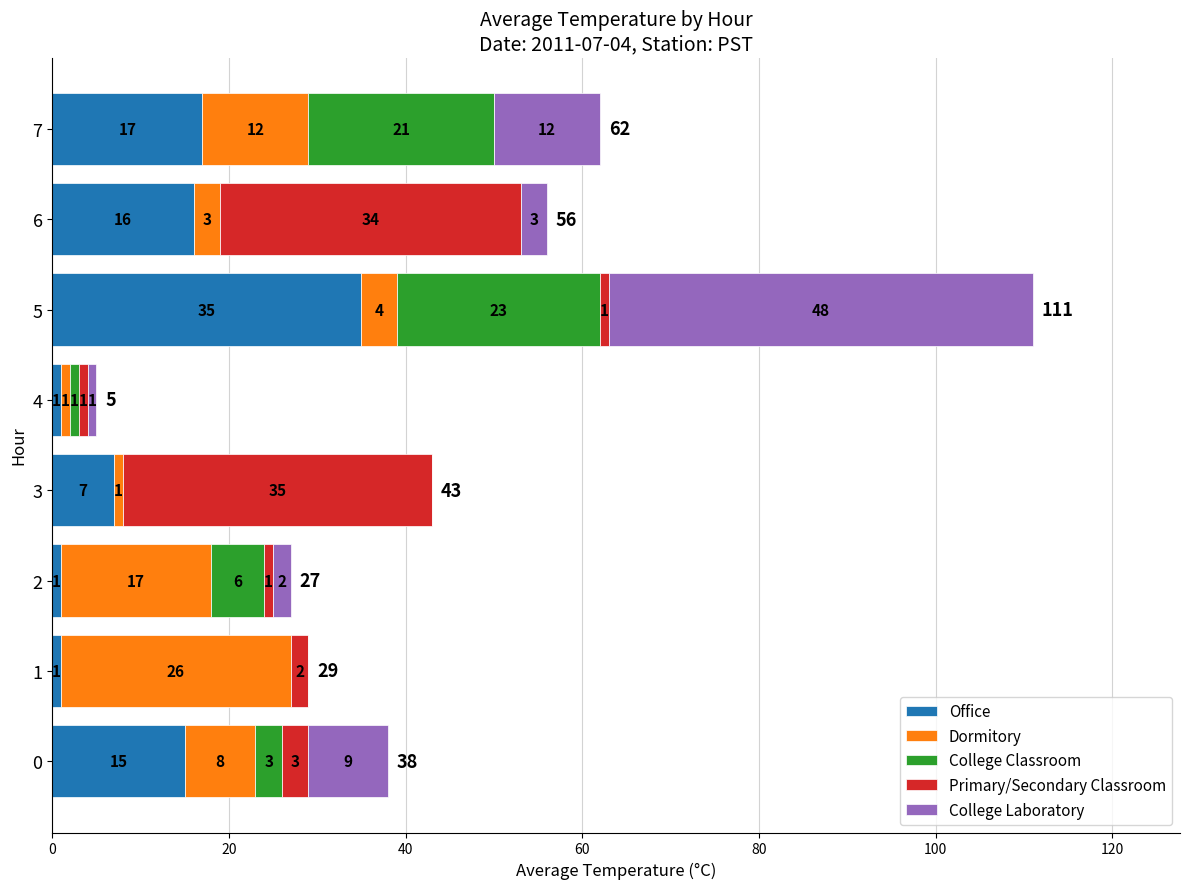

Which category has the highest value in the Office series?

5